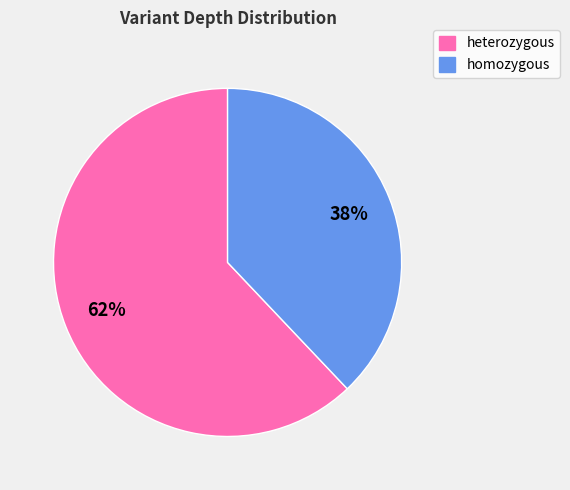

To the nearest percent, what is the difference between the largest and smallest slice percentages?

24%